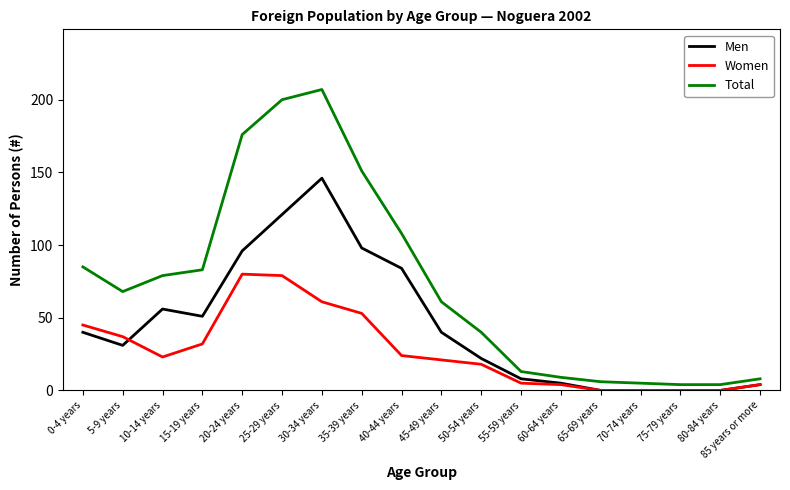

In Men, how many points are higher than both neighbors (excluding endpoints)?

2